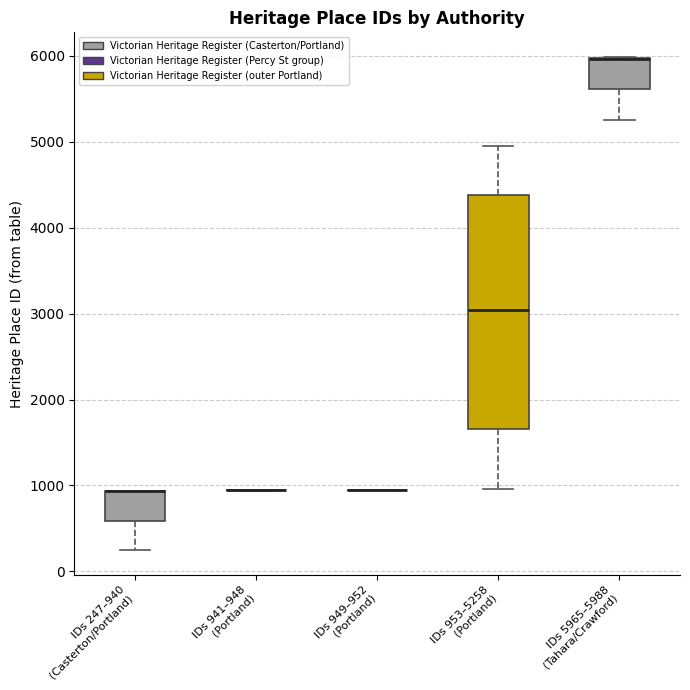

Where is the upper edge of the box for IDs 247–940 (Casterton/Portland) on the y-axis? The values are not printed on the chart, so give them approximately, as read against the axis.

900